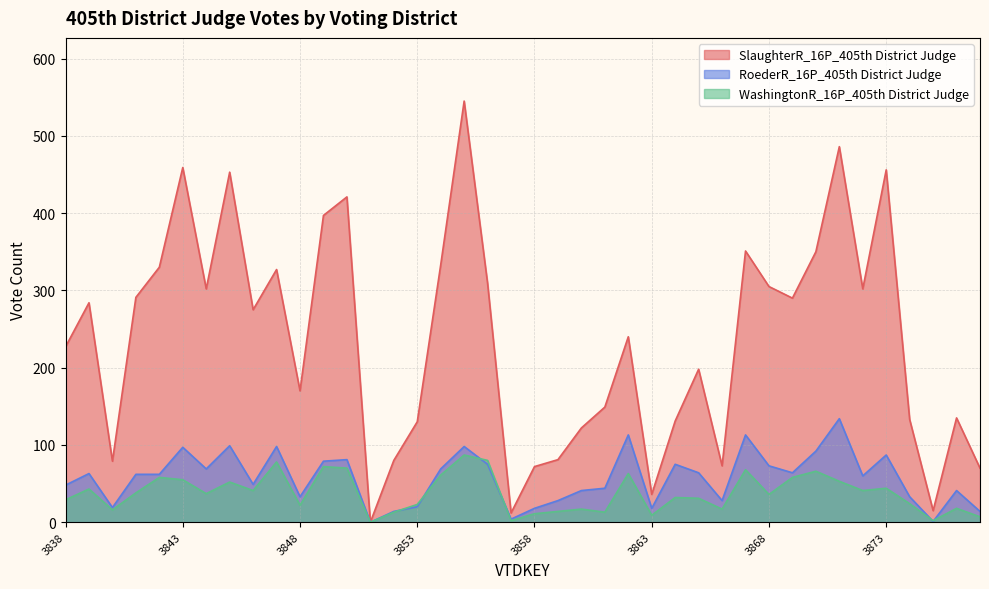

What is the sum of the WashingtonR_16P_405th District Judge values at 3860 and 3849?

89